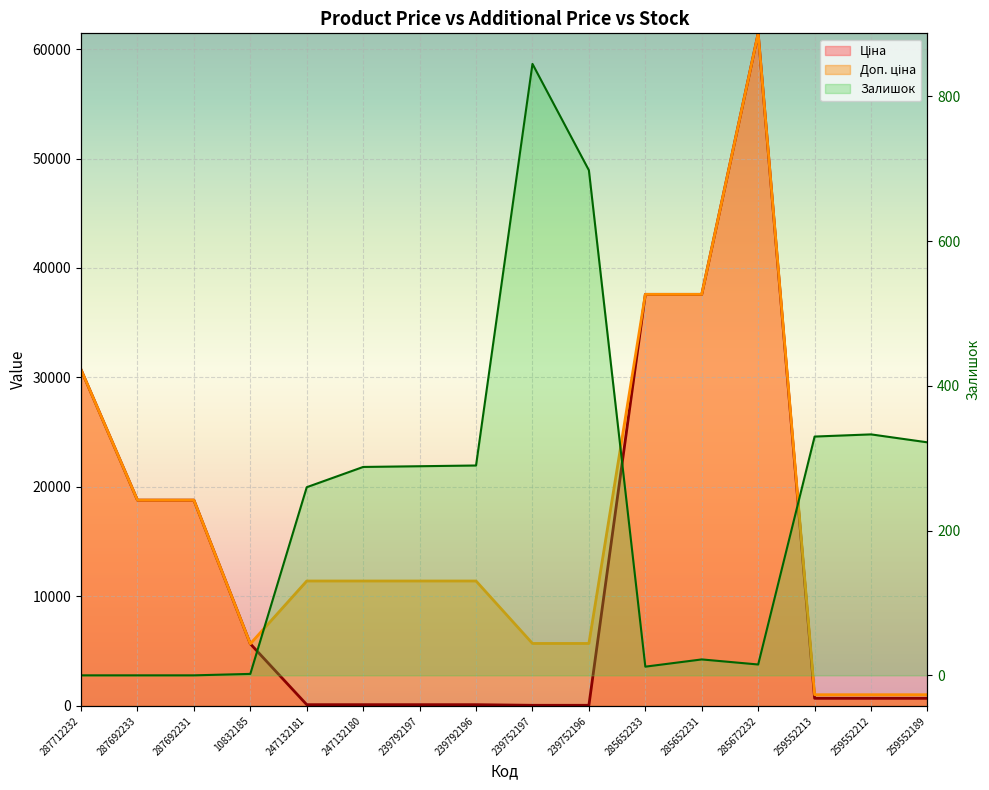

The value of Доп. ціна at 239792197 is 11410.0. True or false?

True